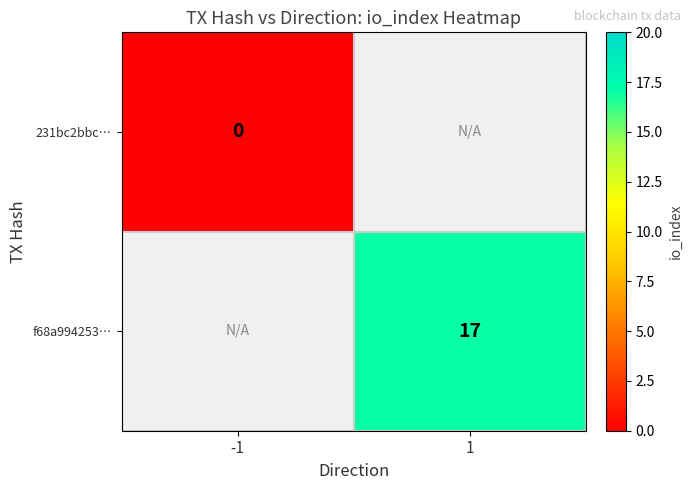

The f68a994253… series shows 24 at 1. True or false?

False